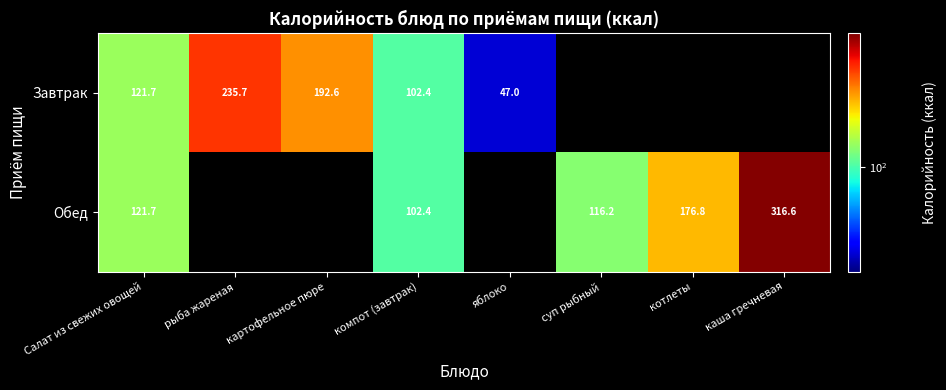

At which category is the sum across all series the highest?

Салат из свежих овощей